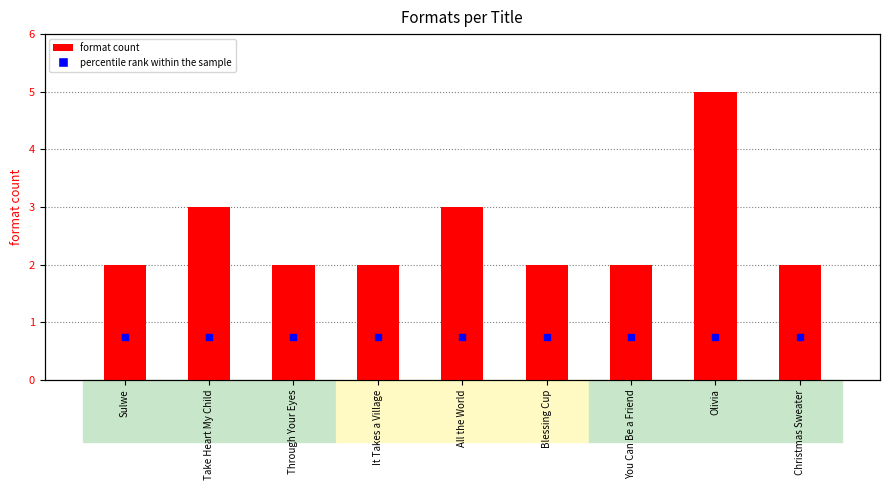

Which series has the widest spread of Y values?

format count